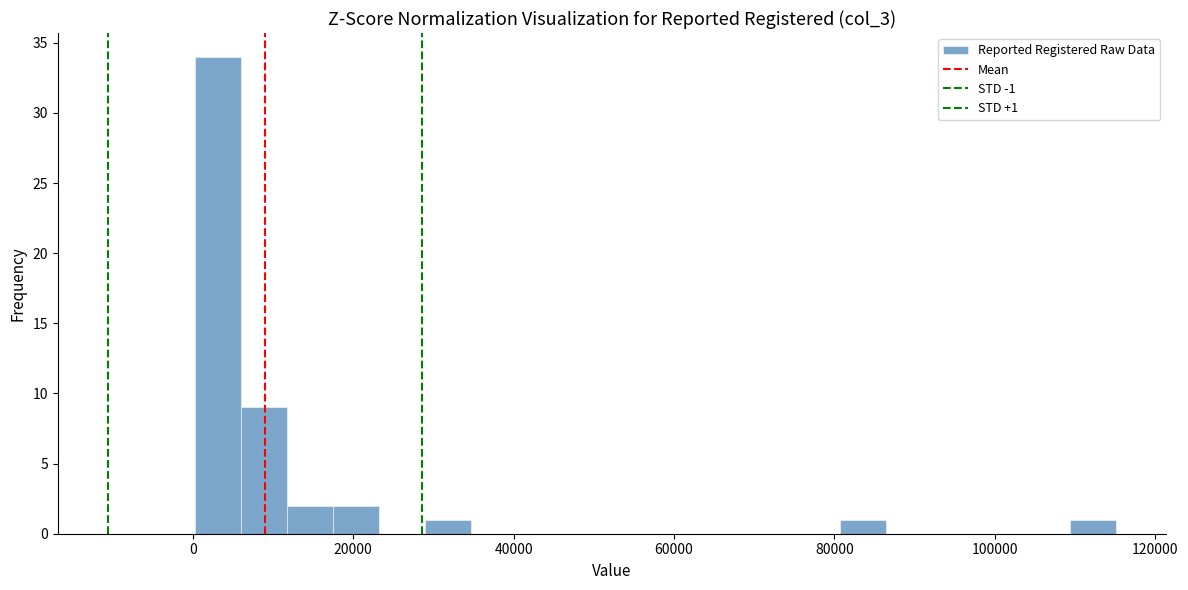

Around what value on the x-axis is the tallest bar? Give the approximate position of its centre, as read against the axis.

4000